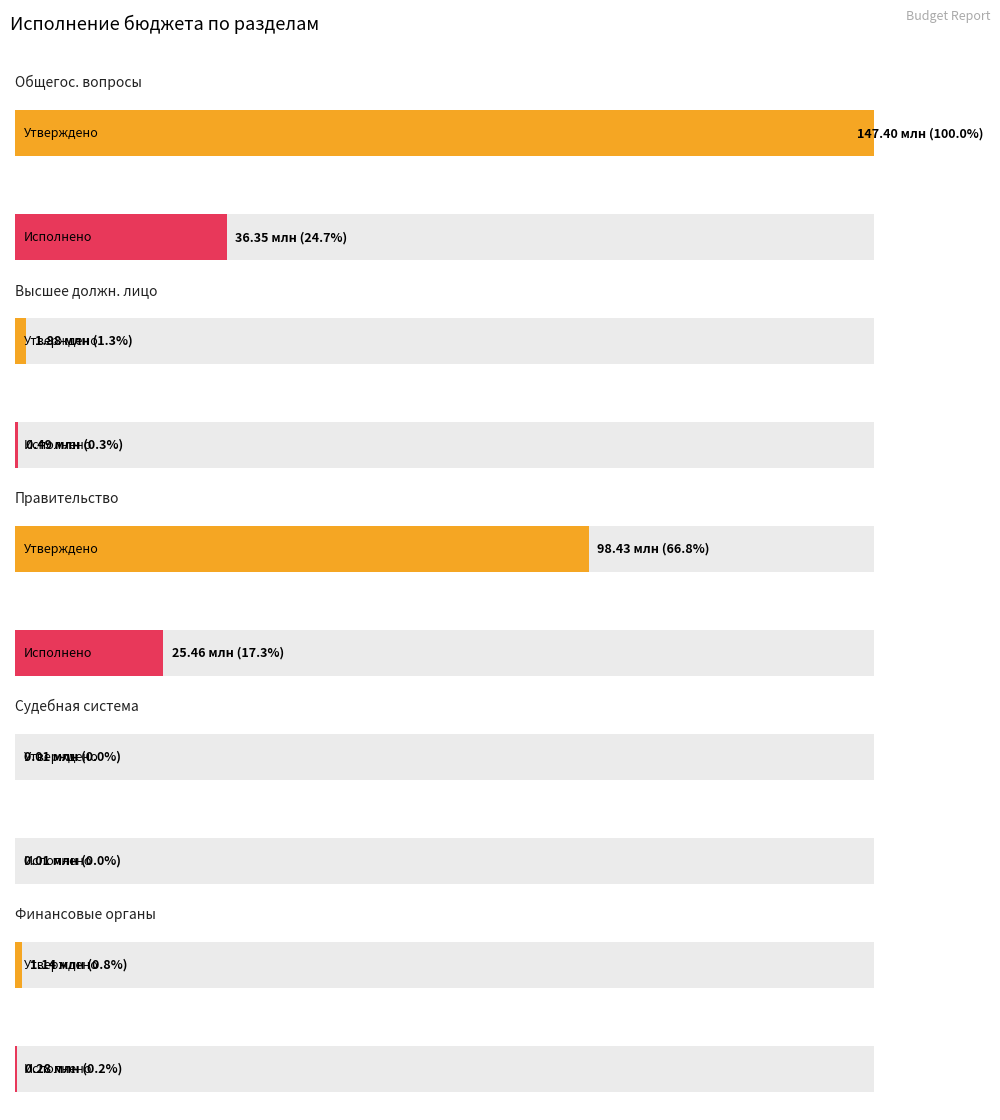

Where does the Исполнено (консол.) series first go above 488591?

ОБЩЕГОСУДАРСТВЕННЫЕ ВОПРОСЫ